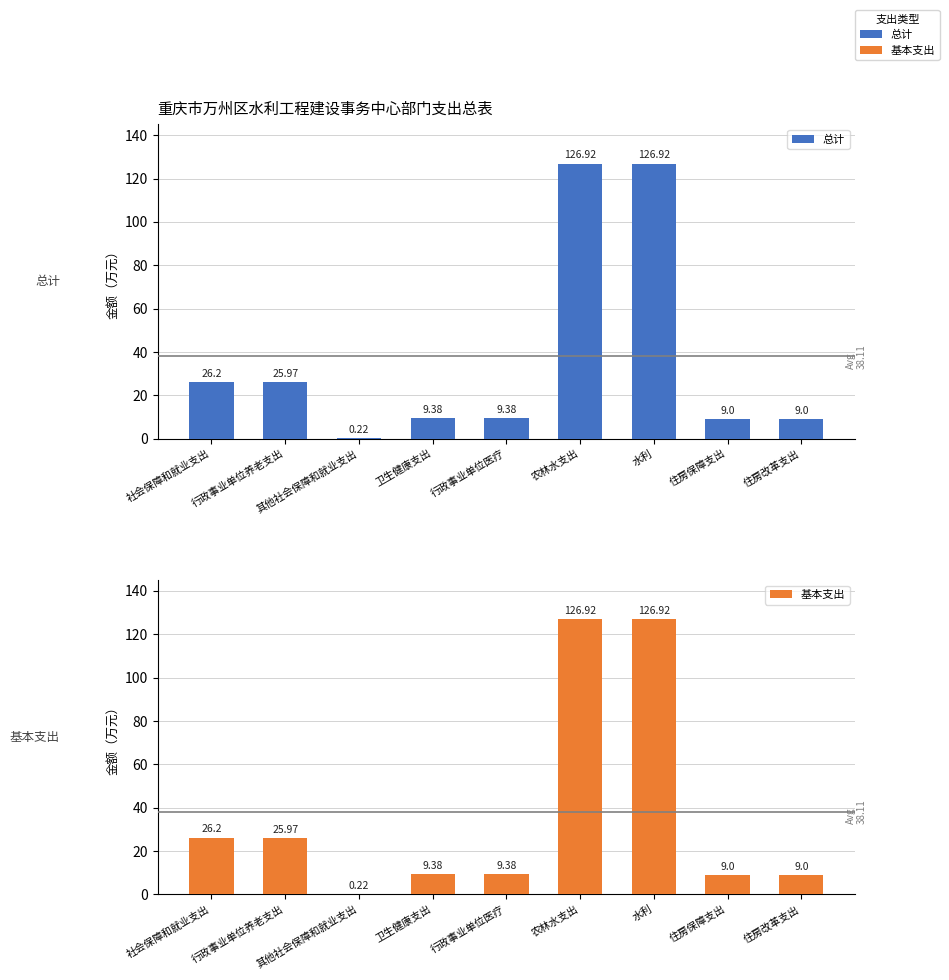

At how many categories does at least one series exceed 87?

2